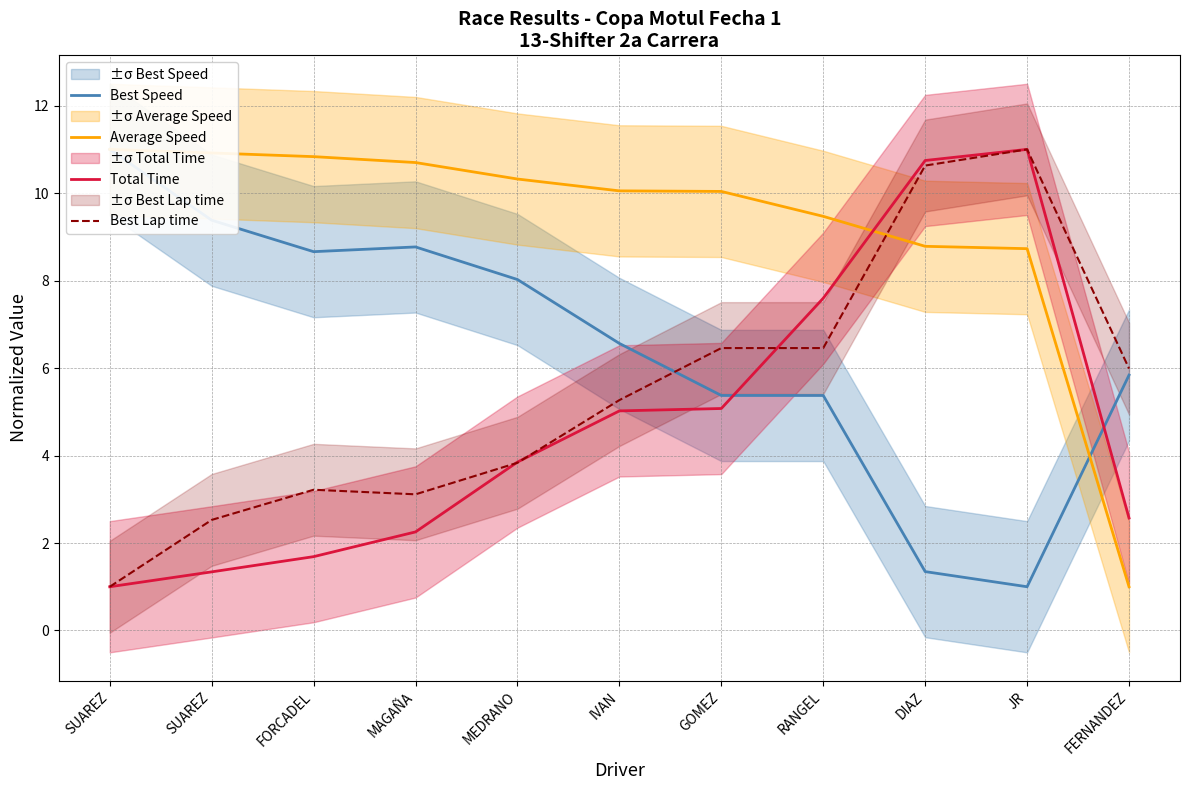

What is the sum of all Best Speed values?

71.3